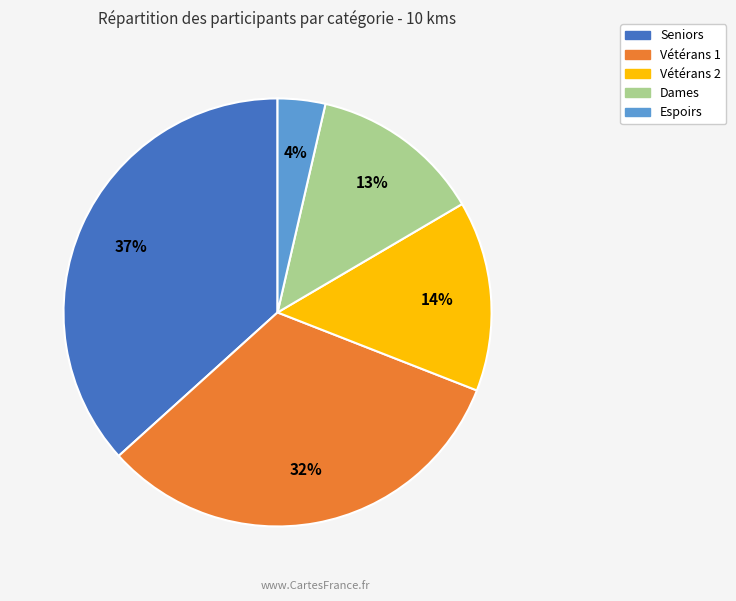

To the nearest percent, what is the difference between the Dames and Seniors slice percentages?

24%